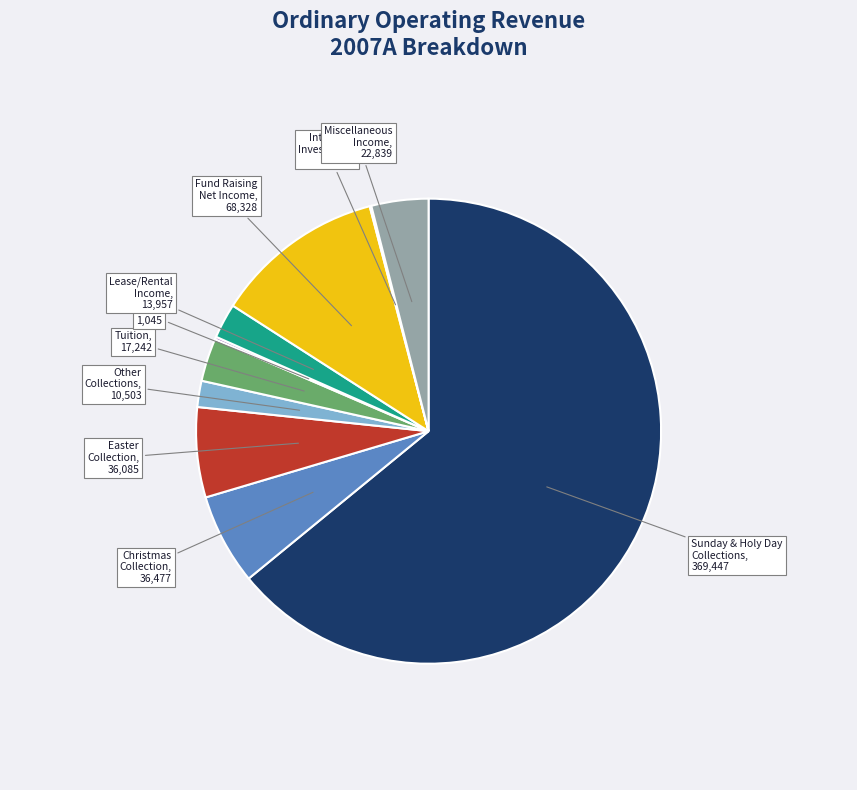

Is there any slice that represents more than half of the pie?

Yes